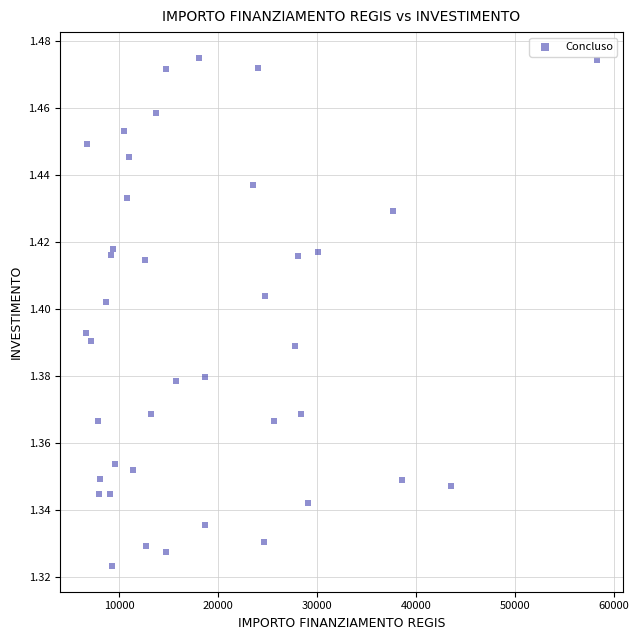

What is the range of X values (max minus min)?

51765.4